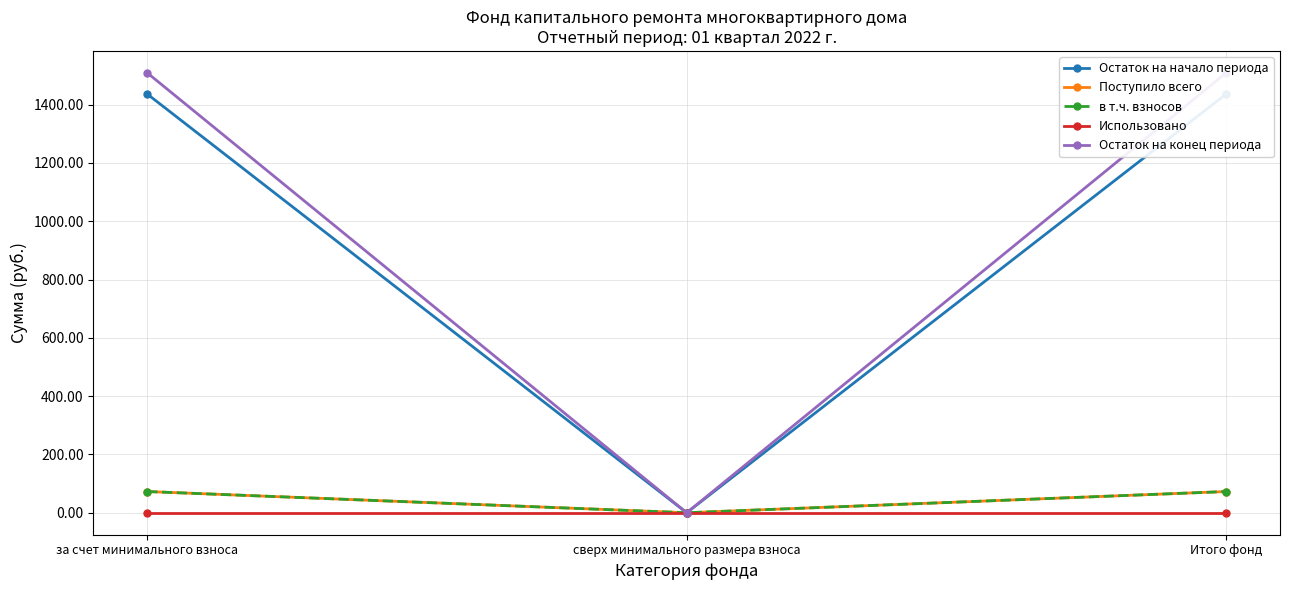

Which label corresponds to the largest value in the chart?

за счет минимального взноса